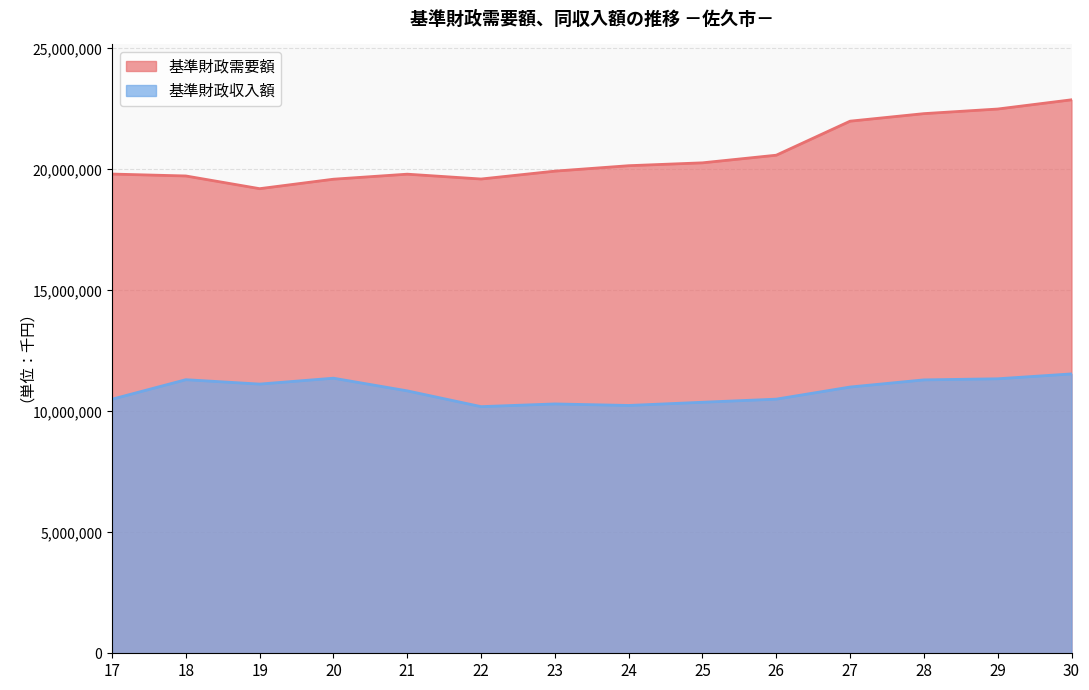

Which has a higher value, 23 or 20?

23